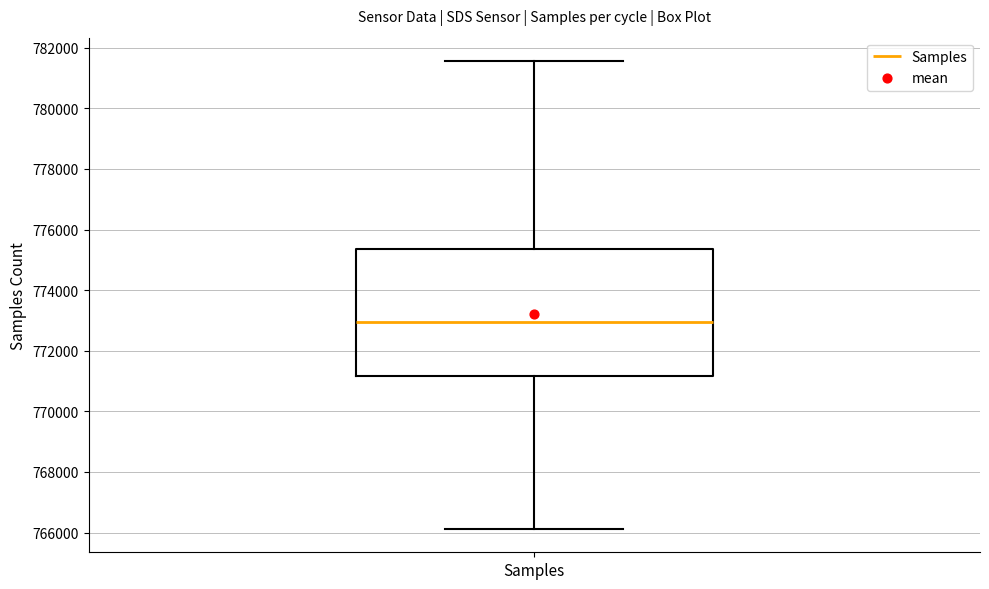

Read this box plot against the y-axis: the position of the median line, the range covered by the box, and the ends of both whiskers. The values are not printed on the chart, so give them approximately, as read against the axis.

median 773000, box 771200 to 775400, whiskers 766200 to 781600